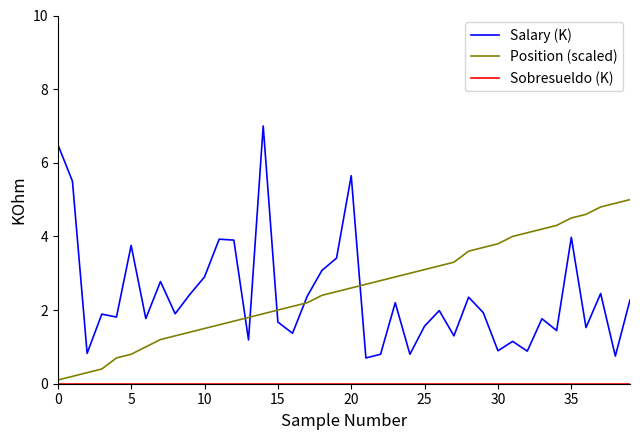

What is the difference between the maximum and minimum values in the Position (scaled) series?

4.9